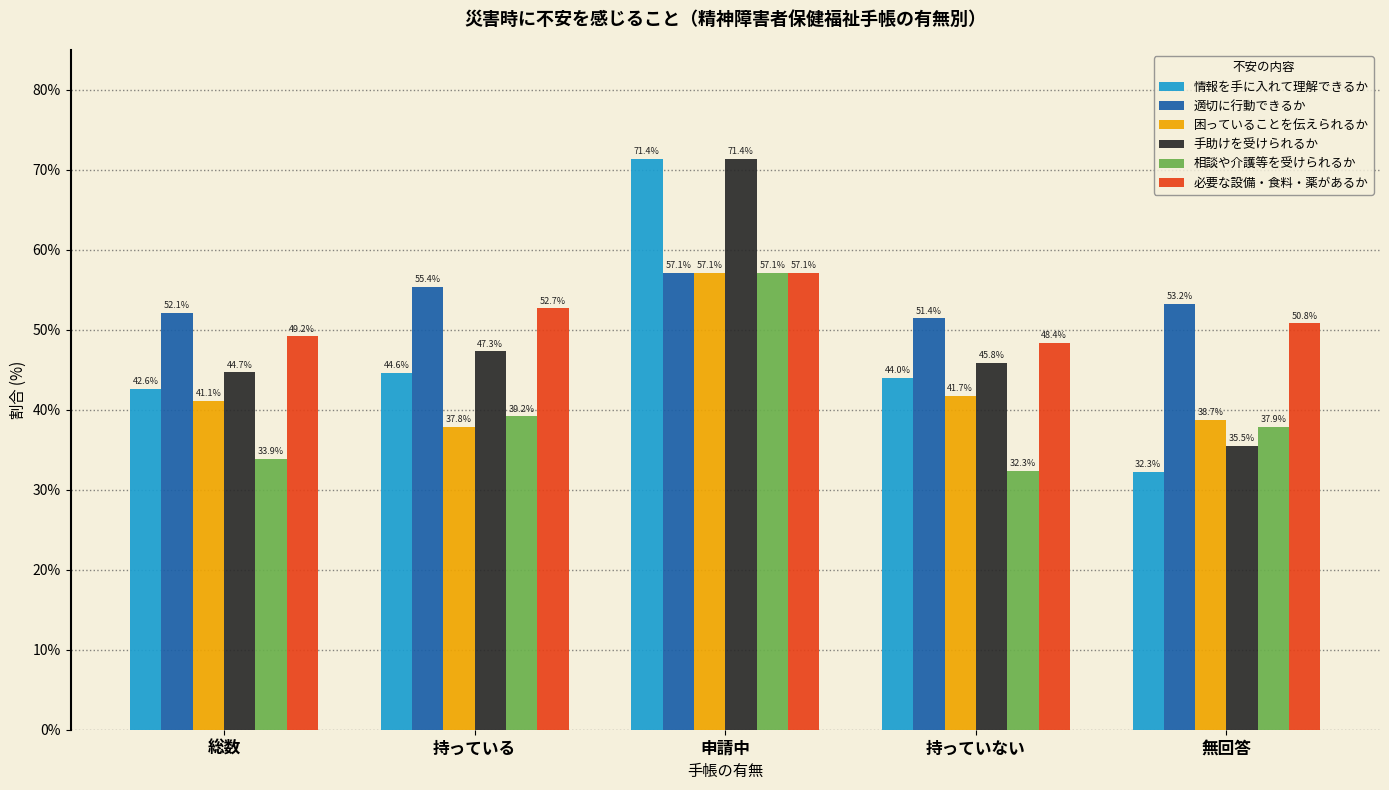

Which series changed the most between 申請中 and 無回答?

情報を手に入れて理解できるか